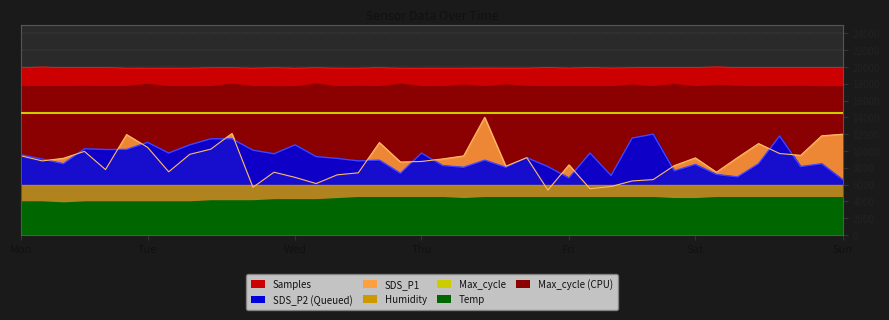

At how many categories does at least one series exceed 11286?

40